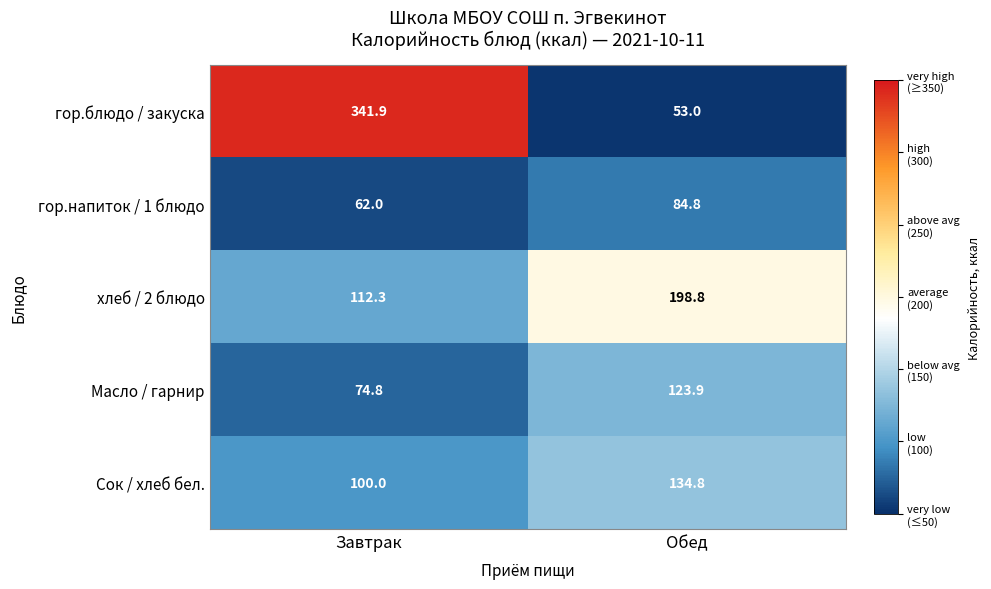

At which category is the sum across all series the highest?

Завтрак